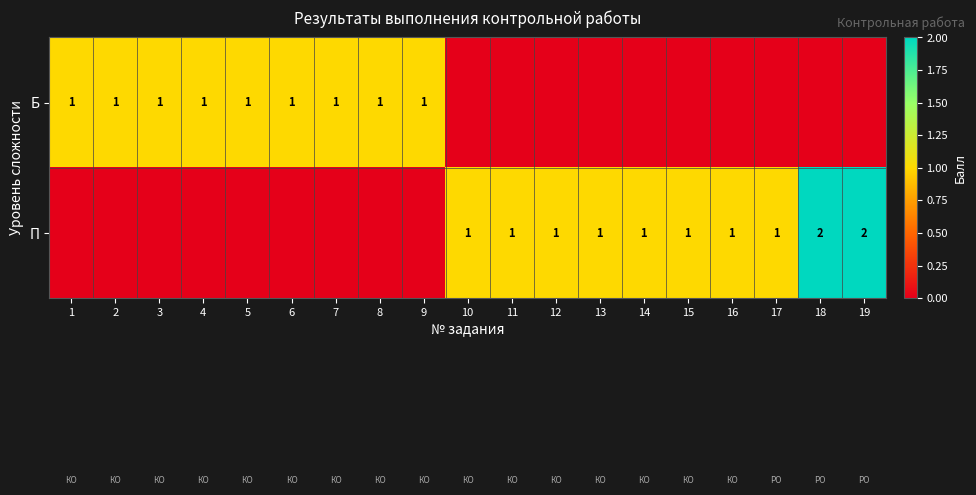

The value of П at 13 is 2. True or false?

False